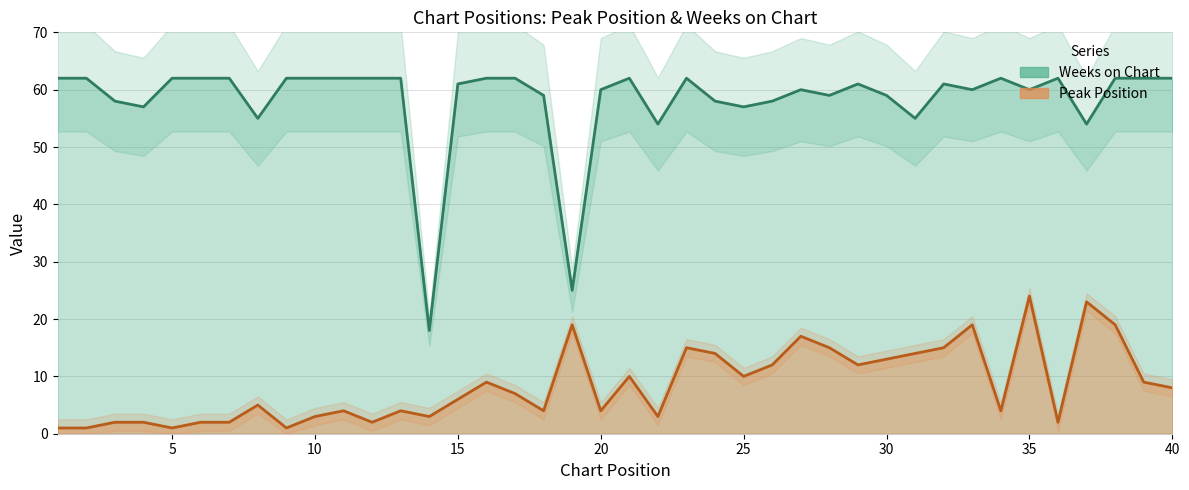

What is the value of the Peak Position point at the 4th from the left?

2